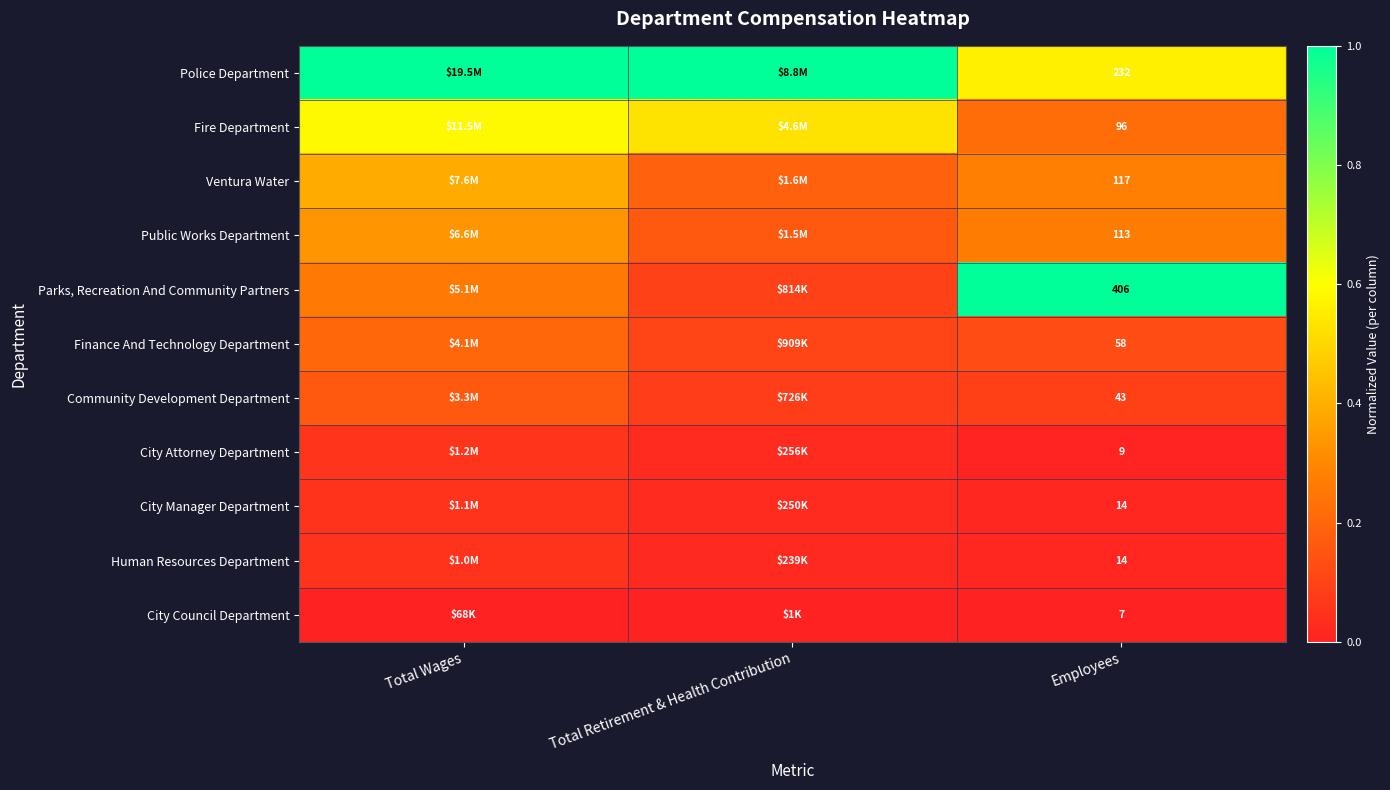

How many series are shown in this chart?

11